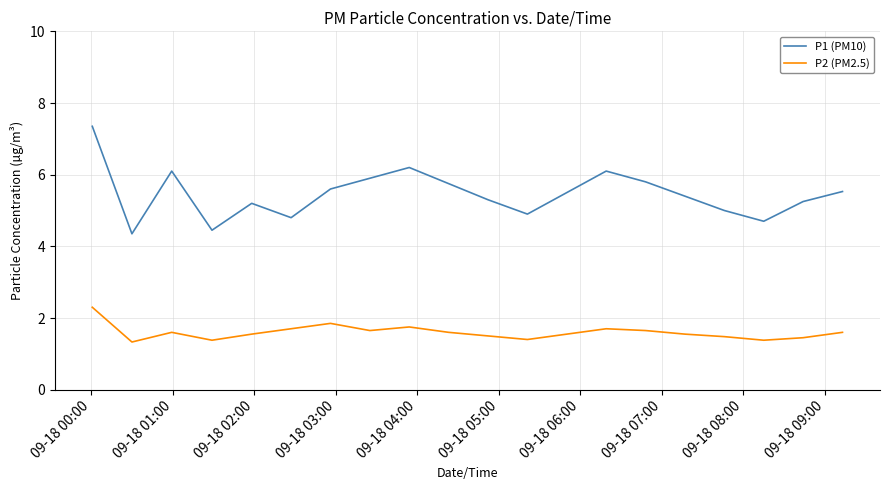

Which series has the largest total across all categories?

P1 (PM10)